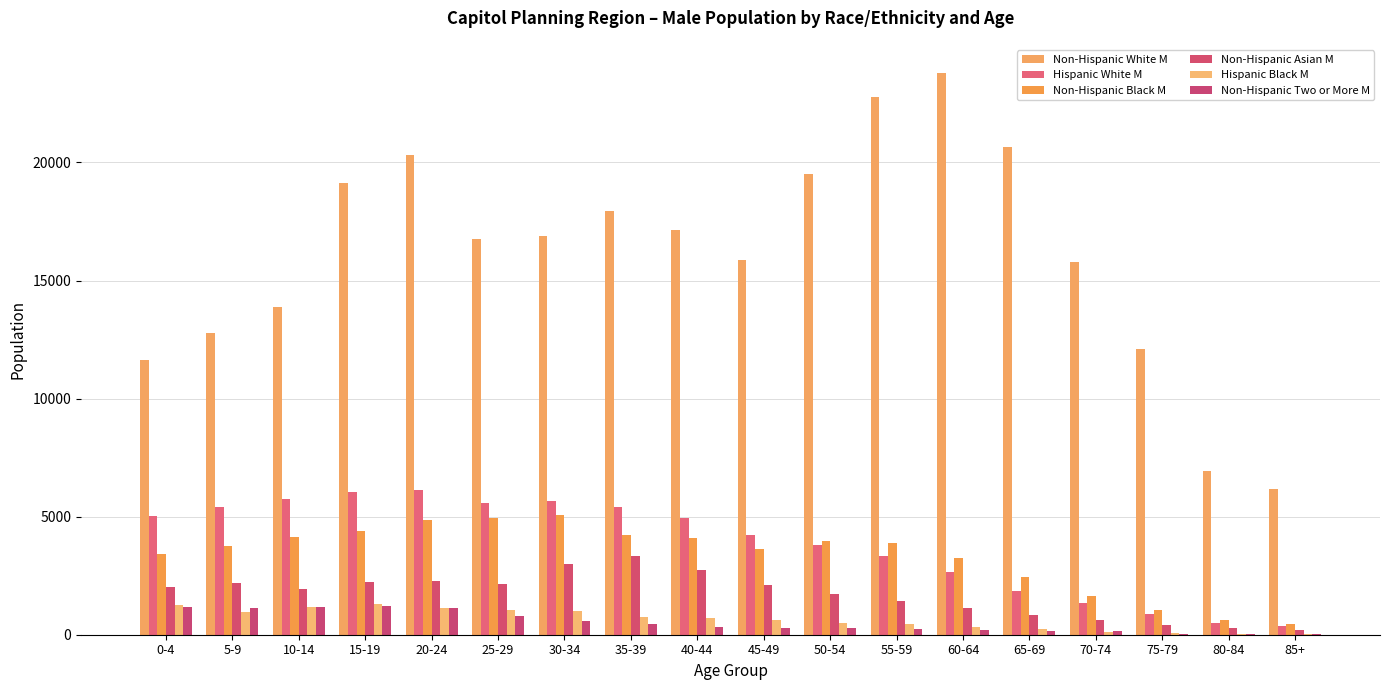

What is the value of the Hispanic White M bar at the 6th from the left?

5575